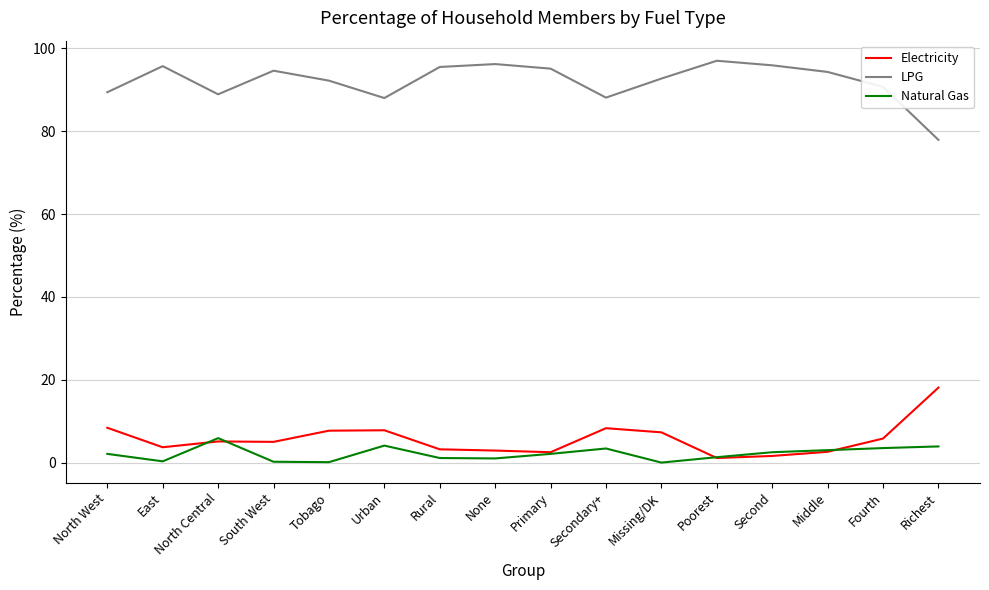

True or false: Natural Gas and LPG cross at least once.

False